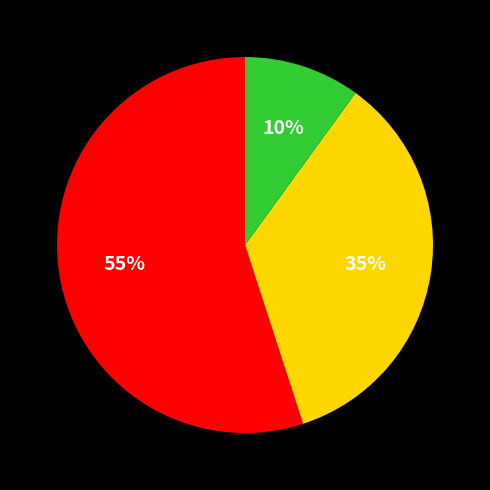

Is there a majority slice in this chart?

Yes